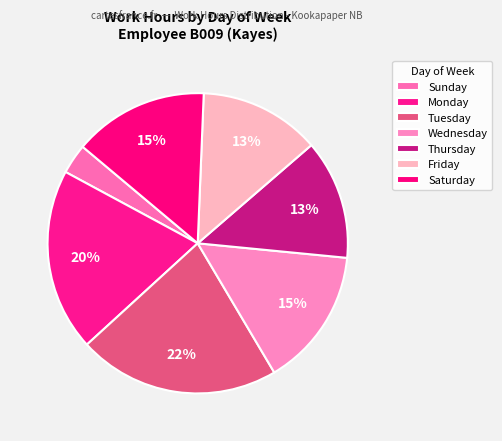

How many segments does this pie chart have?

7